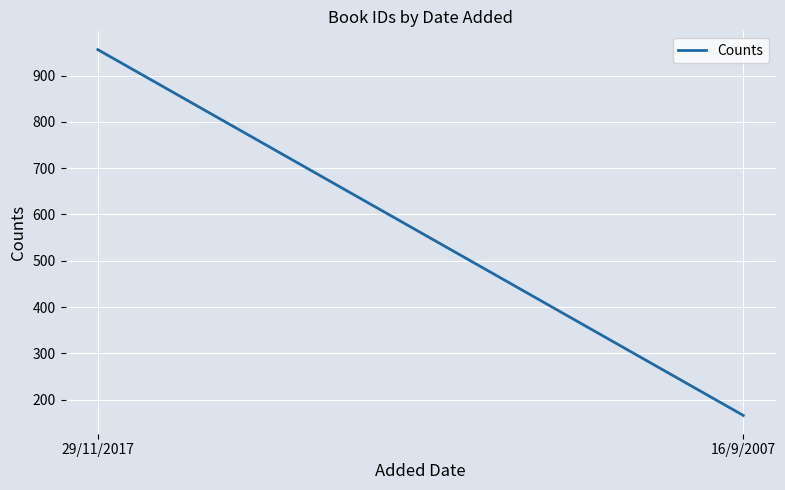

What is the change in value from 29/11/2017 to 16/9/2007?

-790